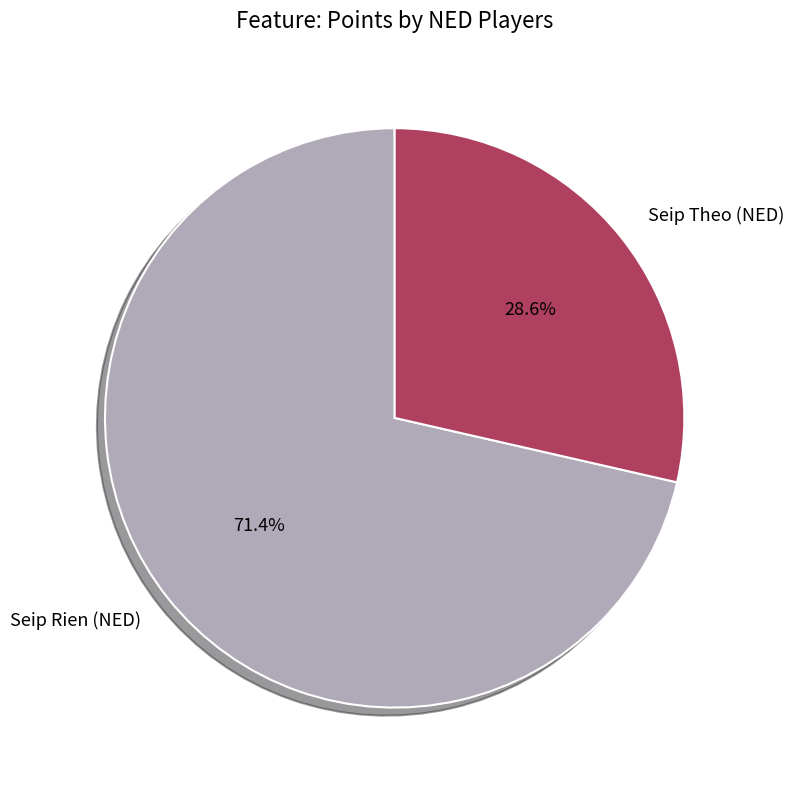

Approximately how many times larger is the value at Seip Theo (NED) compared to Seip Rien (NED)?

0.4